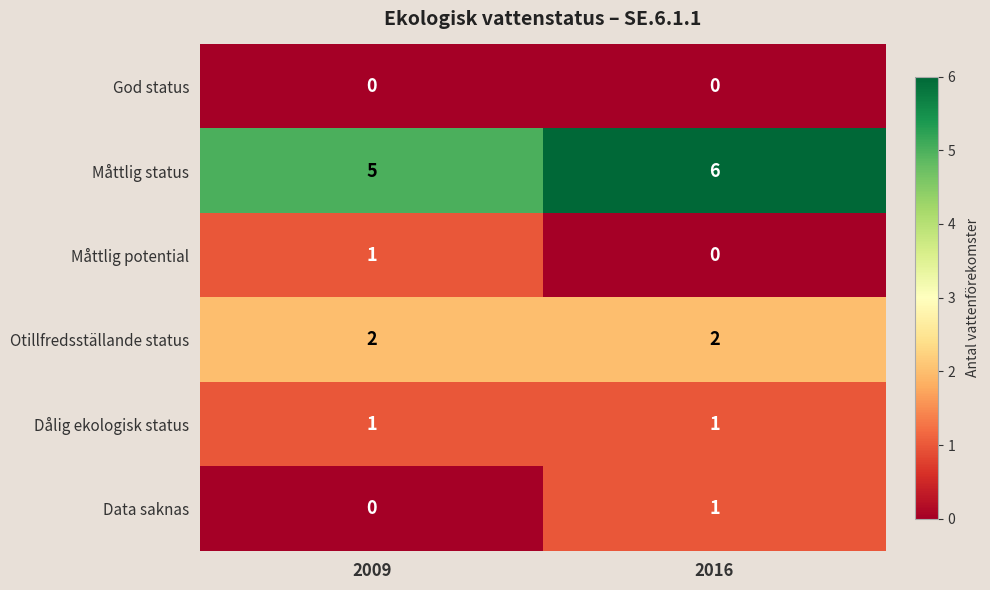

The value of Data saknas at 2009 is 0. True or false?

True